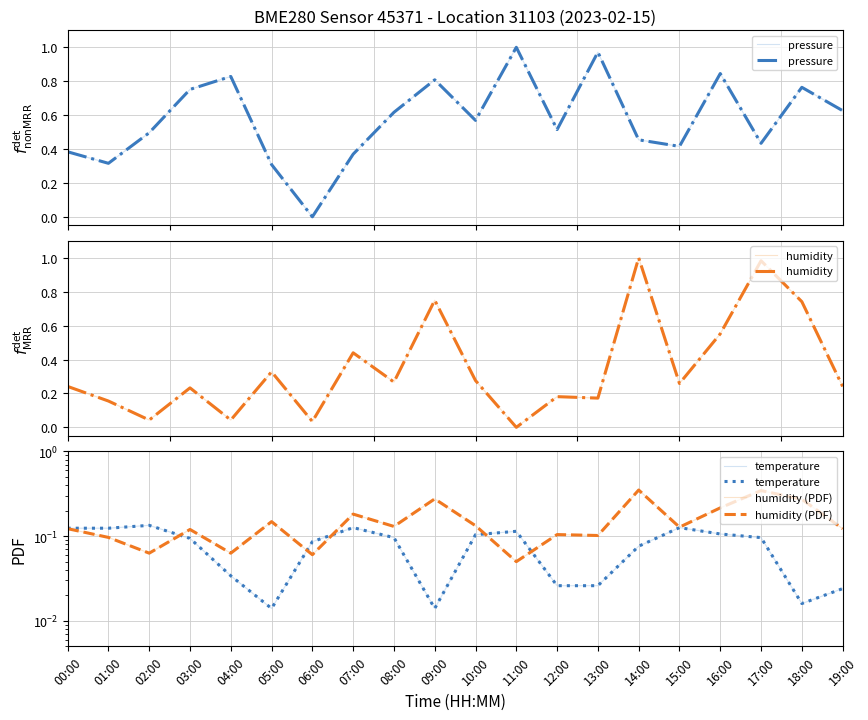

How many series are shown in this chart?

4